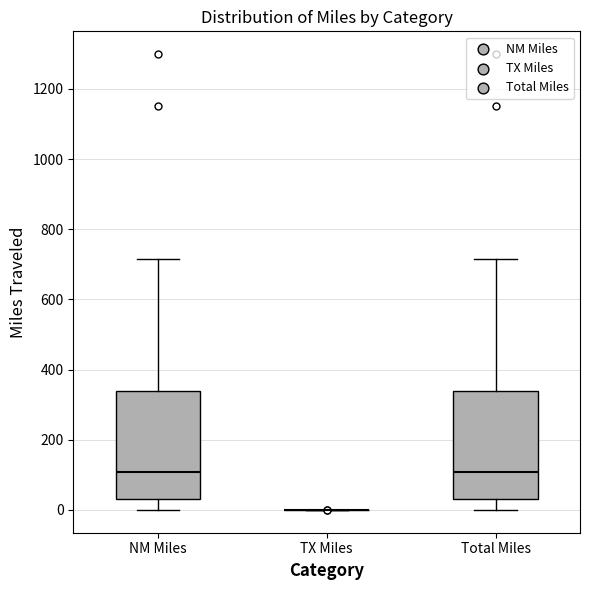

Reading left to right, read every box against the y-axis: the position of its median line, the range the box covers, and the ends of its whiskers. The values are not printed on the chart, so give them approximately, as read against the axis.

NM Miles: median 100, box 40 to 340, whiskers 0 to 720
TX Miles: box collapsed to a line at 0, whiskers 0 to 0
Total Miles: median 100, box 40 to 340, whiskers 0 to 720